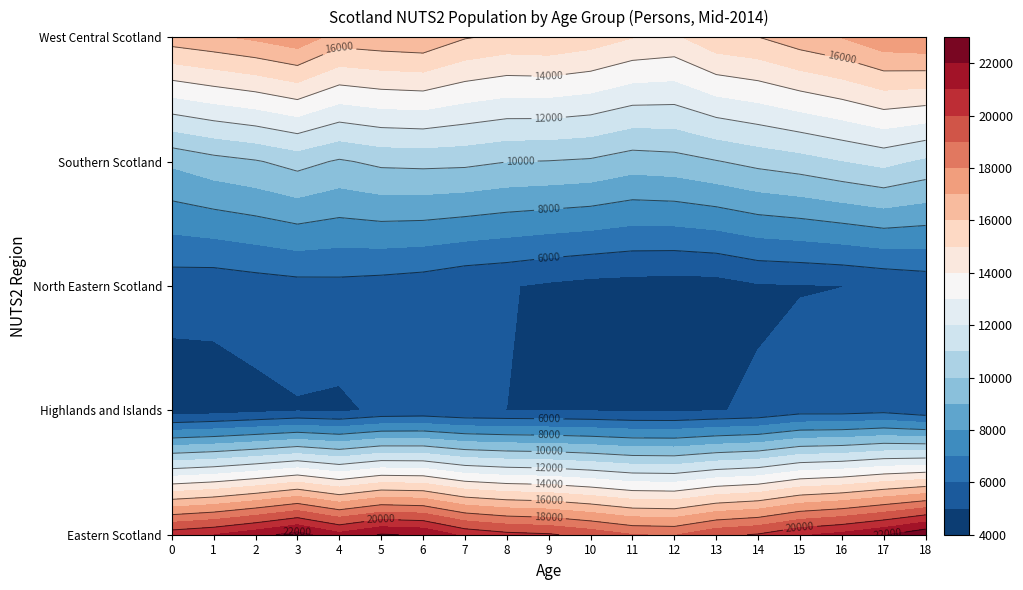

How many distinct data groups are displayed?

5